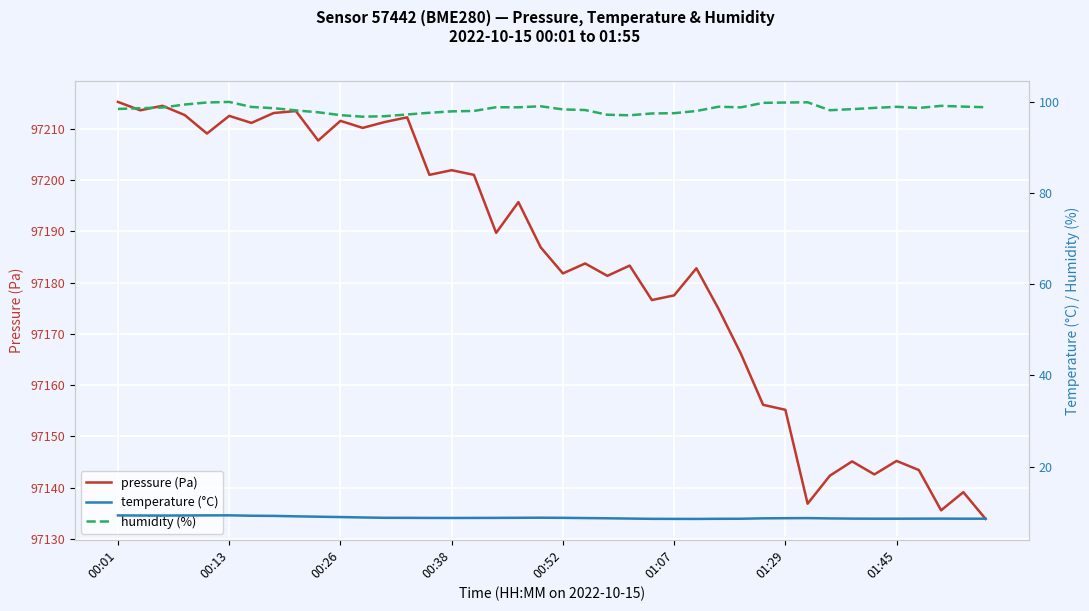

Reading right to left, transcribe all the data shown in this chart.

pressure (Pa): 97133.9	97139.1	97135.6	97143.4	97145.2	97142.6	97145.1	97142.3	97136.9	97155.2	97156.2	97166.1	97174.8	97182.8	97177.5	97176.6	97183.3	97181.3	97183.7	97181.8	97186.9	97195.7	97189.7	97201.0	97201.9	97201.0	97212.2	97211.3	97210.2	97211.5	97207.7	97213.4	97213.1	97211.1	97212.5	97209.1	97212.7	97214.5	97213.6	97215.2
temperature (°C): 8.6	8.6	8.6	8.6	8.6	8.6	8.6	8.6	8.7	8.7	8.6	8.5	8.5	8.5	8.5	8.5	8.6	8.6	8.7	8.7	8.8	8.8	8.7	8.7	8.7	8.7	8.7	8.8	8.8	8.9	9.0	9.1	9.2	9.2	9.3	9.3	9.3	9.2	9.2	9.3
humidity (%): 98.8	99.0	99.1	98.7	98.9	98.7	98.4	98.2	99.9	99.9	99.8	98.8	99.0	98.0	97.5	97.5	97.1	97.2	98.2	98.4	99.0	98.8	98.8	98.0	97.9	97.6	97.2	96.9	96.8	97.1	97.7	98.1	98.6	98.9	100.0	99.9	99.4	98.8	98.6	98.5